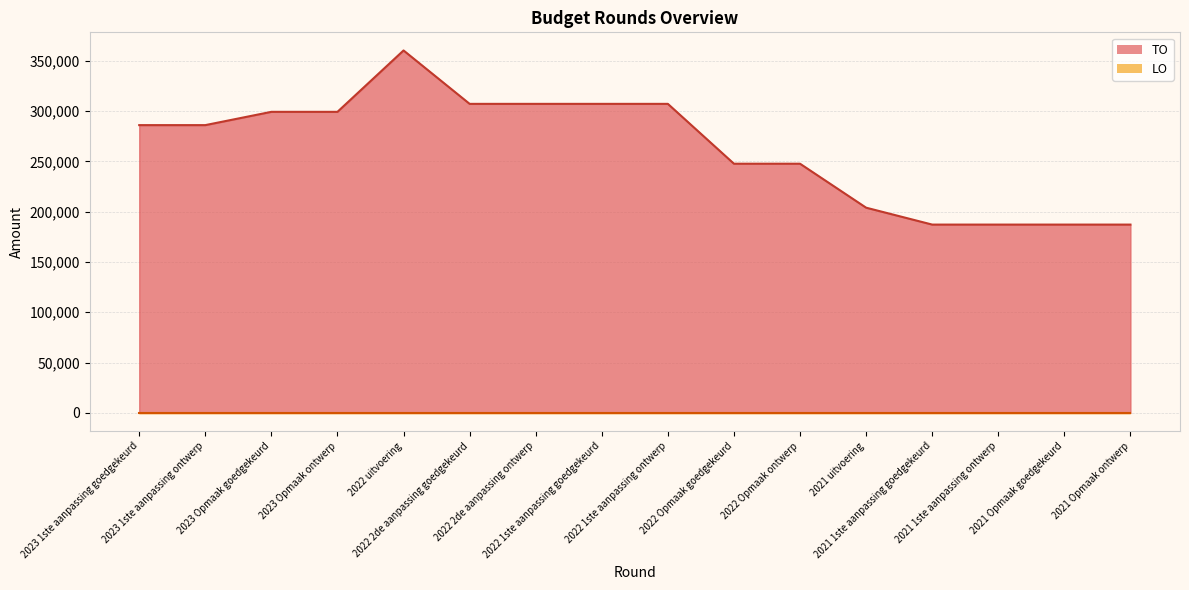

Rank the categories by value from lowest to highest.

2021 1ste aanpassing goedgekeurd, 2021 1ste aanpassing ontwerp, 2021 Opmaak goedgekeurd, 2021 Opmaak ontwerp, 2021 uitvoering, 2022 Opmaak goedgekeurd, 2022 Opmaak ontwerp, 2023 1ste aanpassing goedgekeurd, 2023 1ste aanpassing ontwerp, 2023 Opmaak goedgekeurd, 2023 Opmaak ontwerp, 2022 2de aanpassing goedgekeurd, 2022 2de aanpassing ontwerp, 2022 1ste aanpassing goedgekeurd, 2022 1ste aanpassing ontwerp, 2022 uitvoering